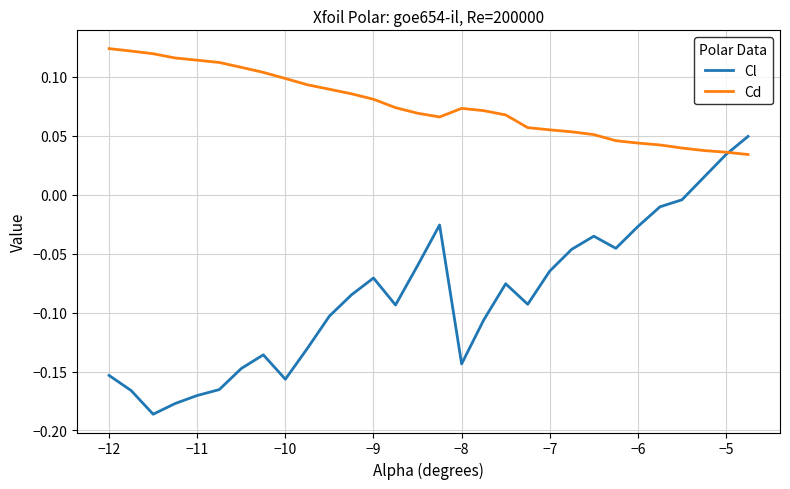

Rank the series by their average value, from highest to lowest.

Cd, Cl